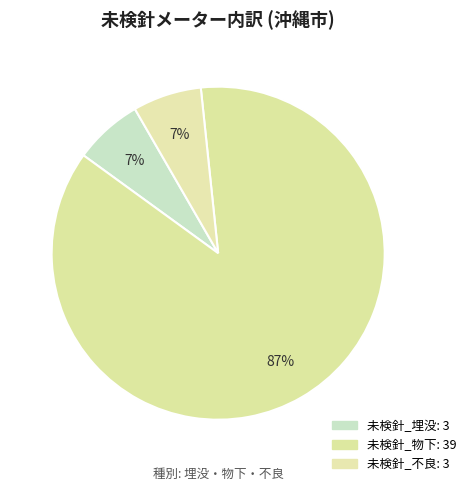

How many slices are in this pie chart?

3